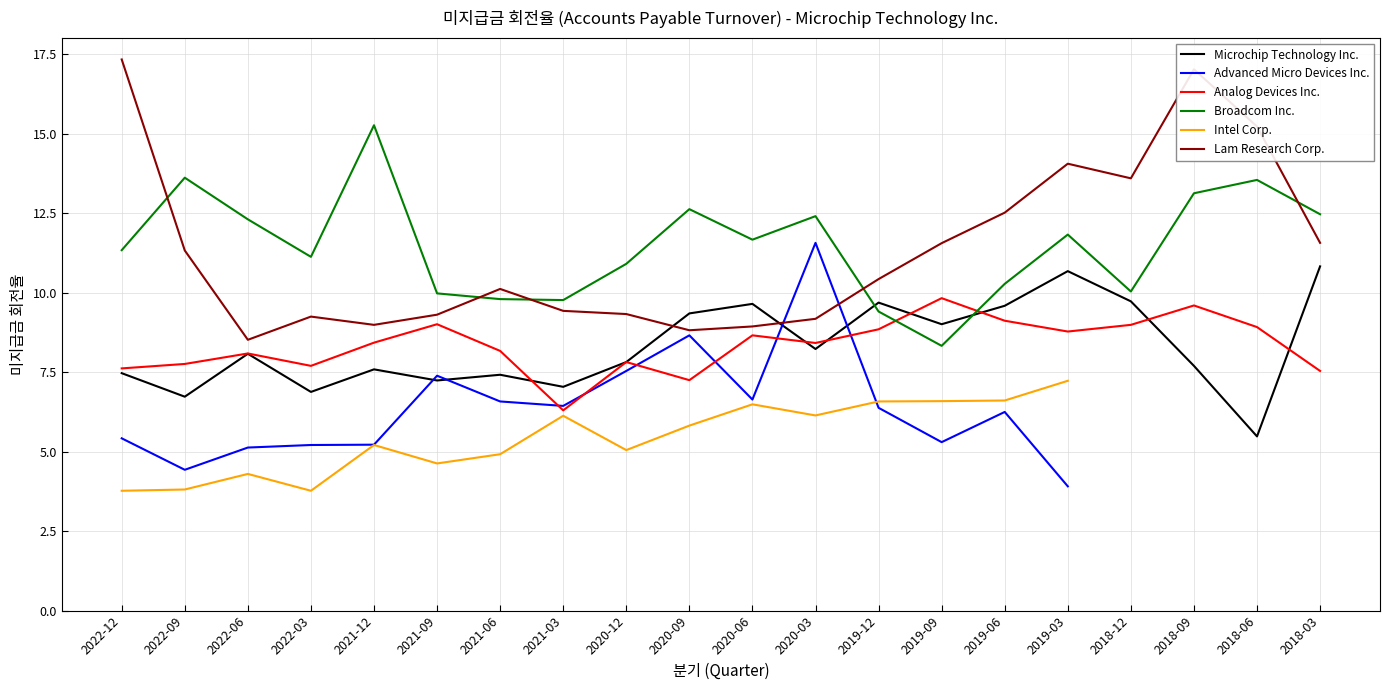

Which series has the largest total across all categories?

Broadcom Inc.